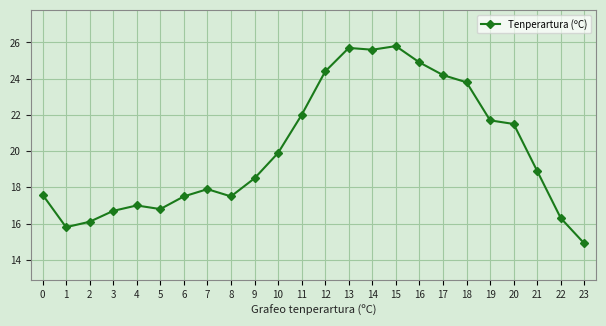

Does the chart display data point markers on the line(s)?

Yes